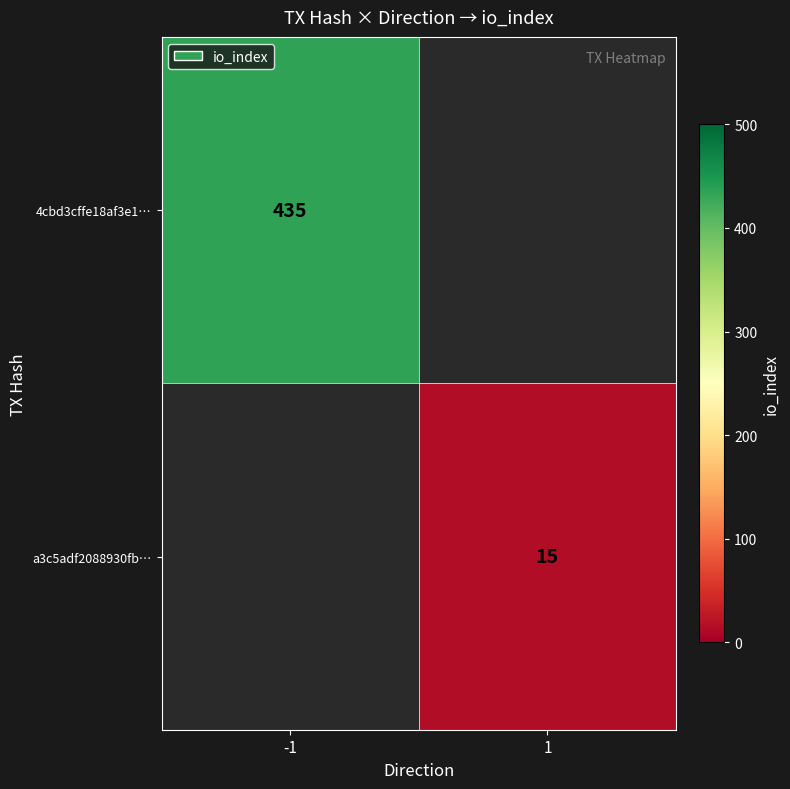

What is the smallest value displayed?

15.0